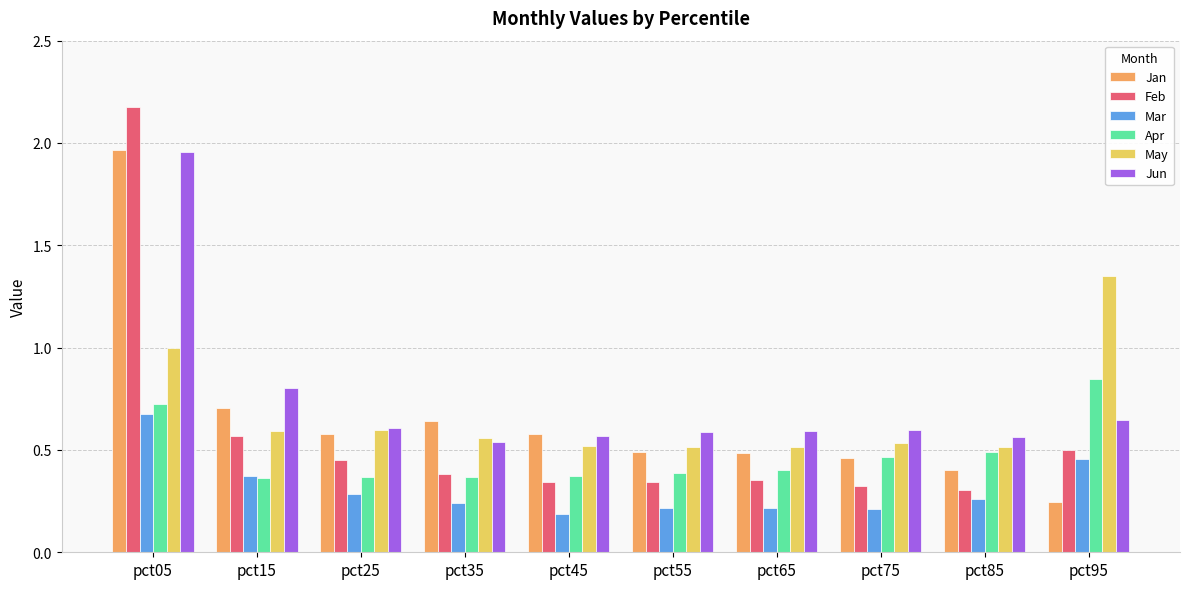

Which series has the largest range (max minus min)?

Feb